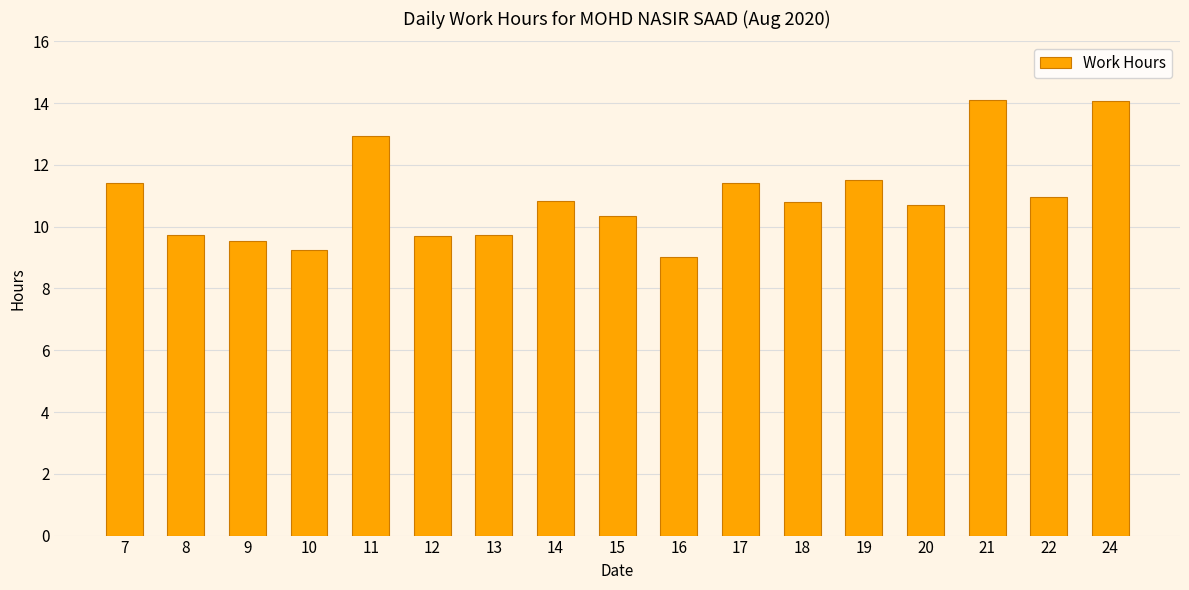

Which category has the lowest value across all series?

16